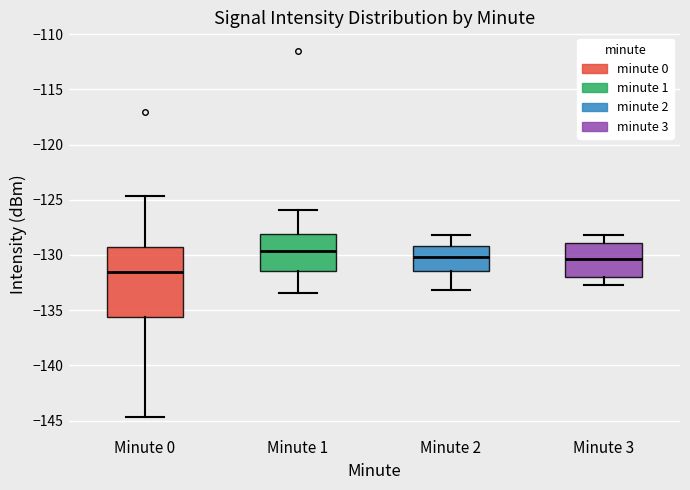

Which box's median line is the highest?

Minute 1